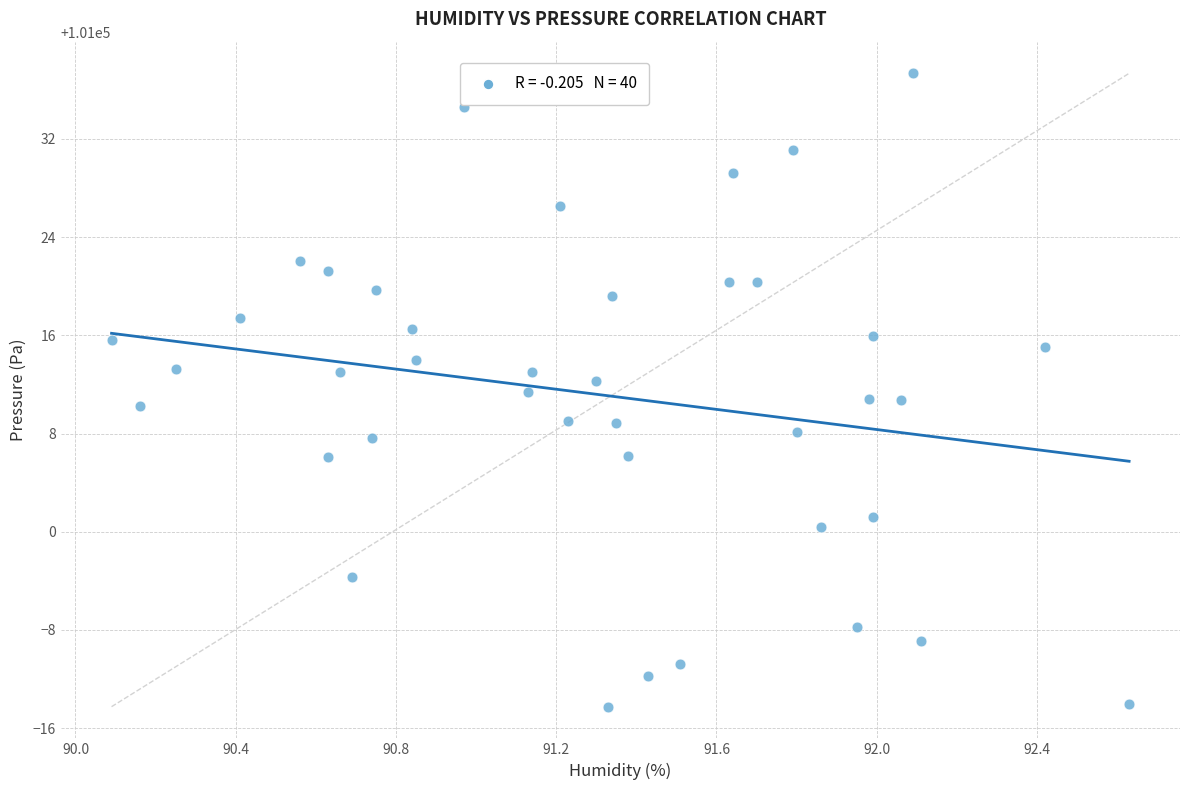

What is the range of Y values (max minus min)?

51.6